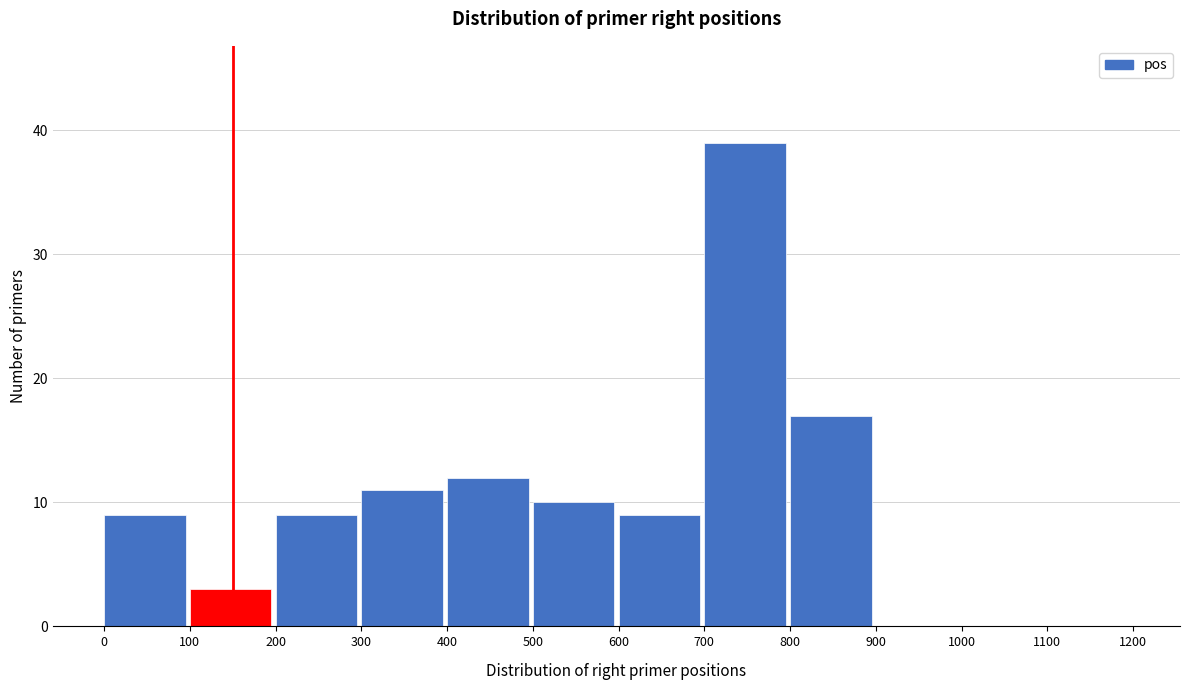

What is the height of the bar covering 100 to 200 on the x-axis? The values are not printed on the chart, so give them approximately, as read against the axis.

3